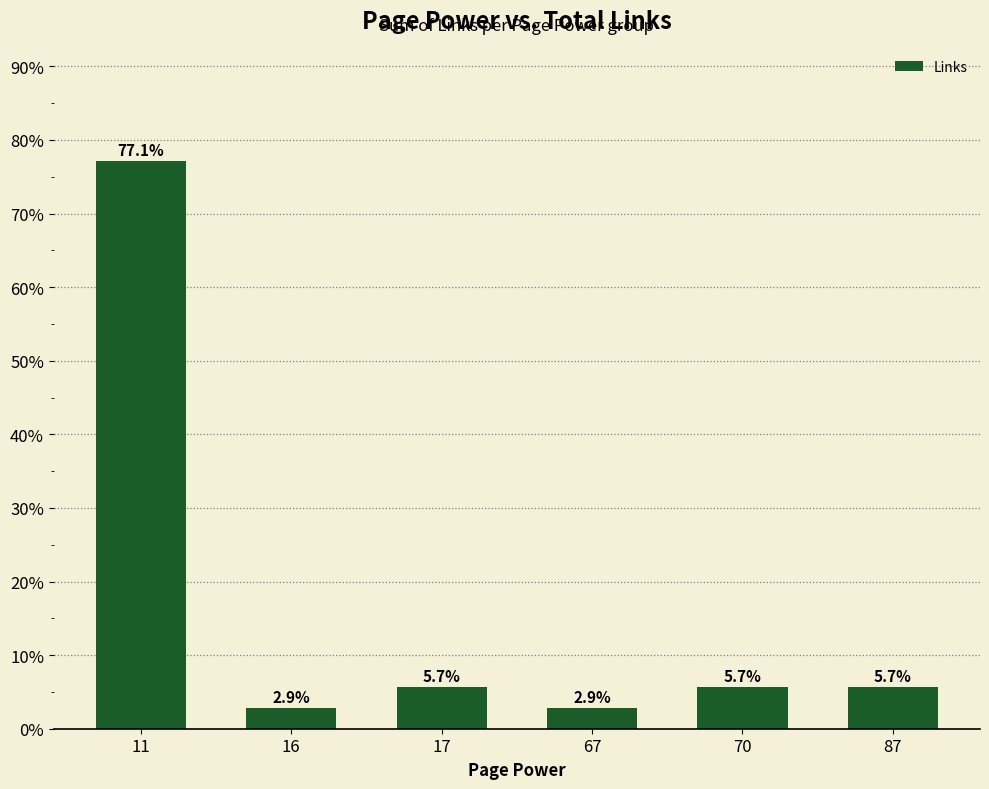

Does the chart contain stacked bars?

No